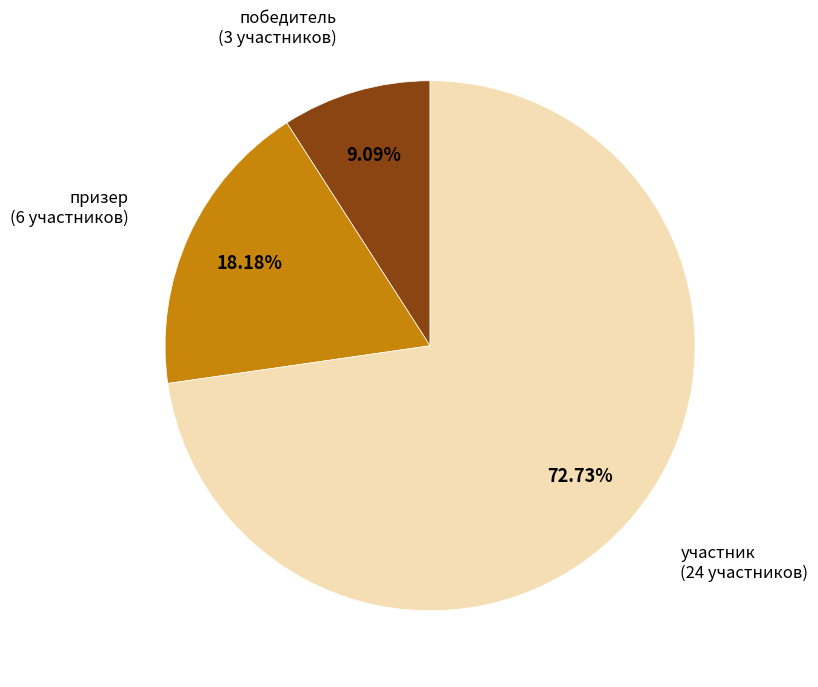

How many slices are in this pie chart?

3